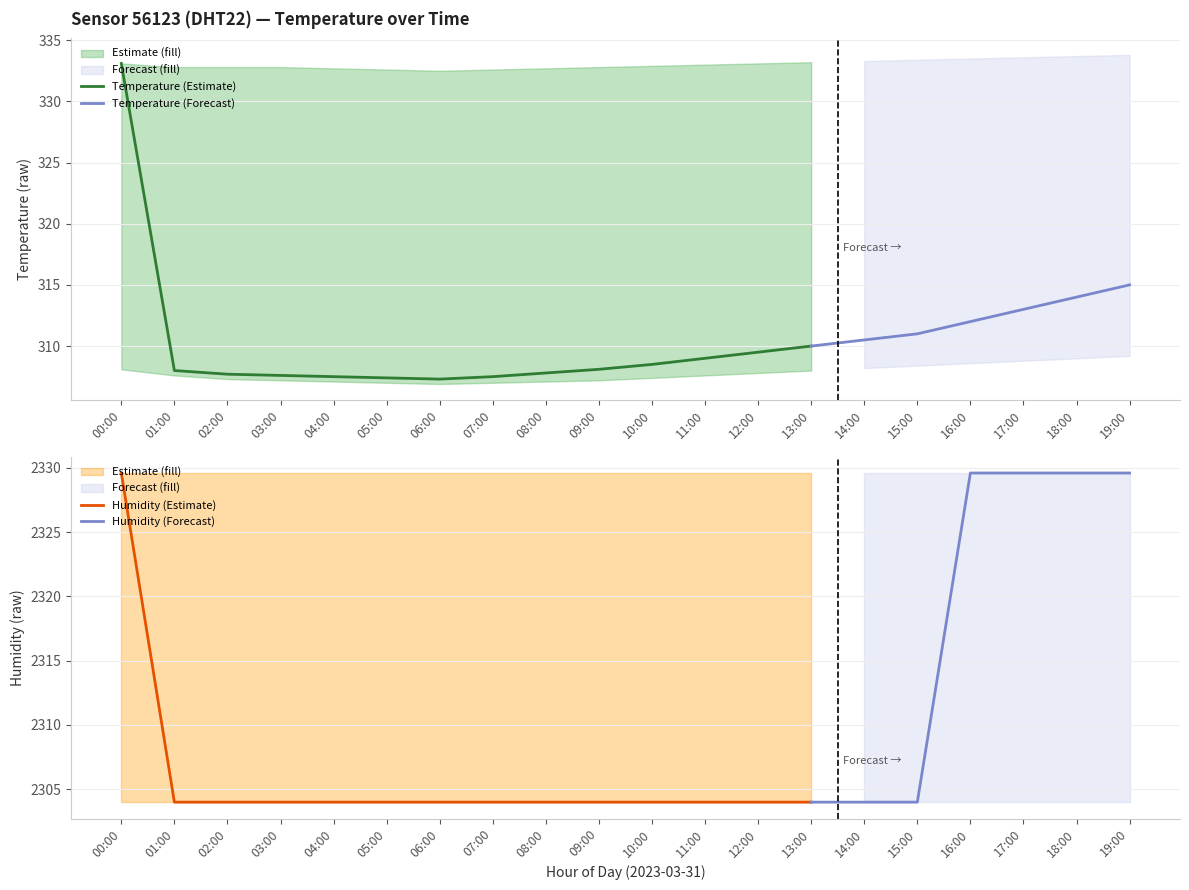

Which label corresponds to the largest value in the chart?

00:00